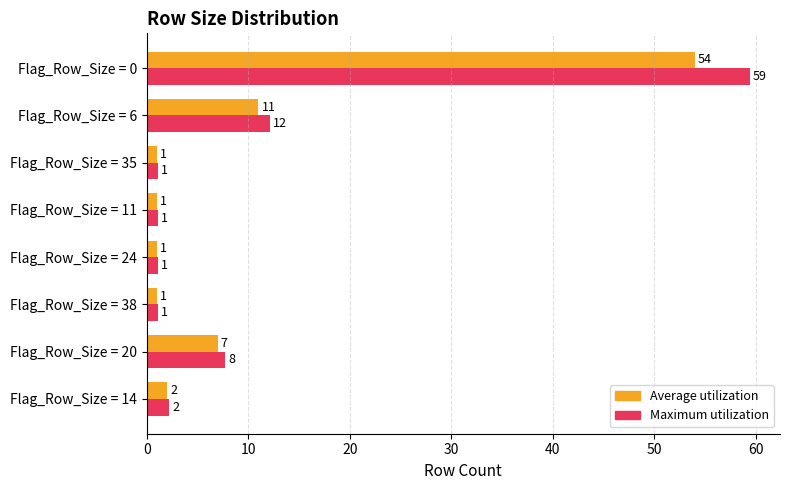

List the series in order of their overall mean, highest first.

Maximum utilization, Average utilization